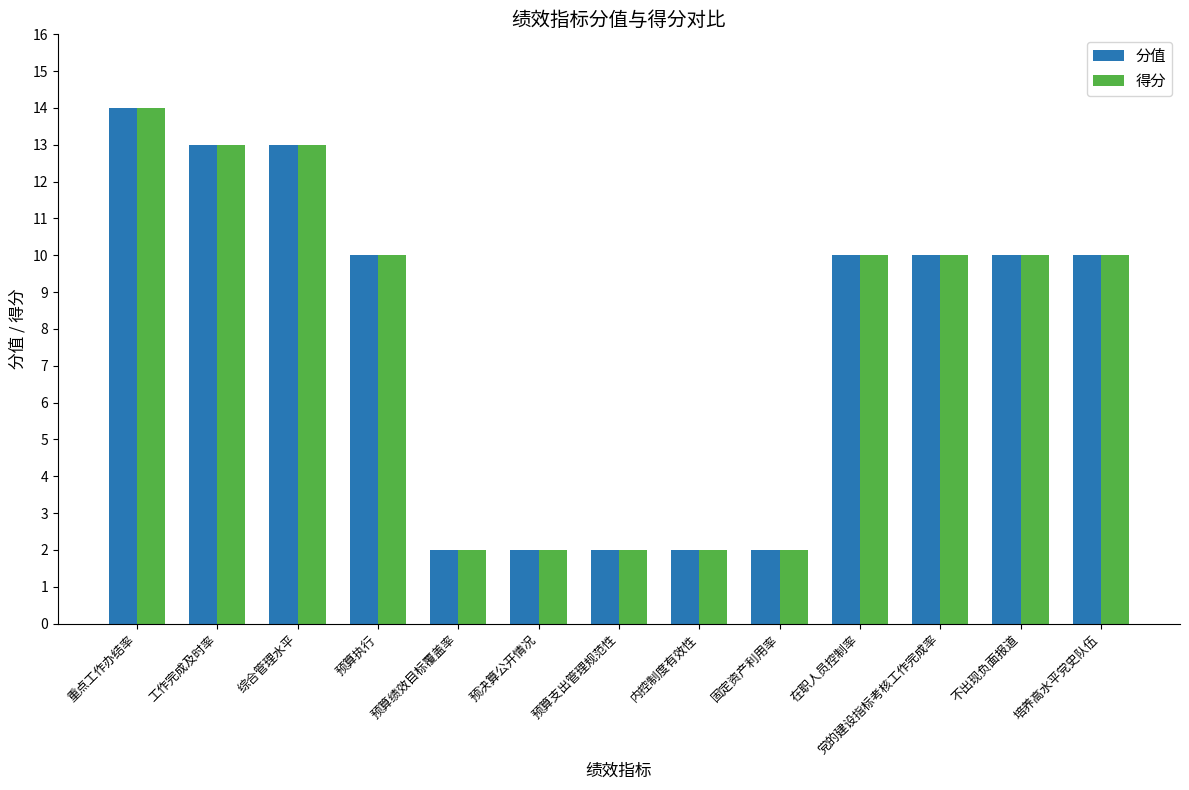

What is the smallest value displayed?

2